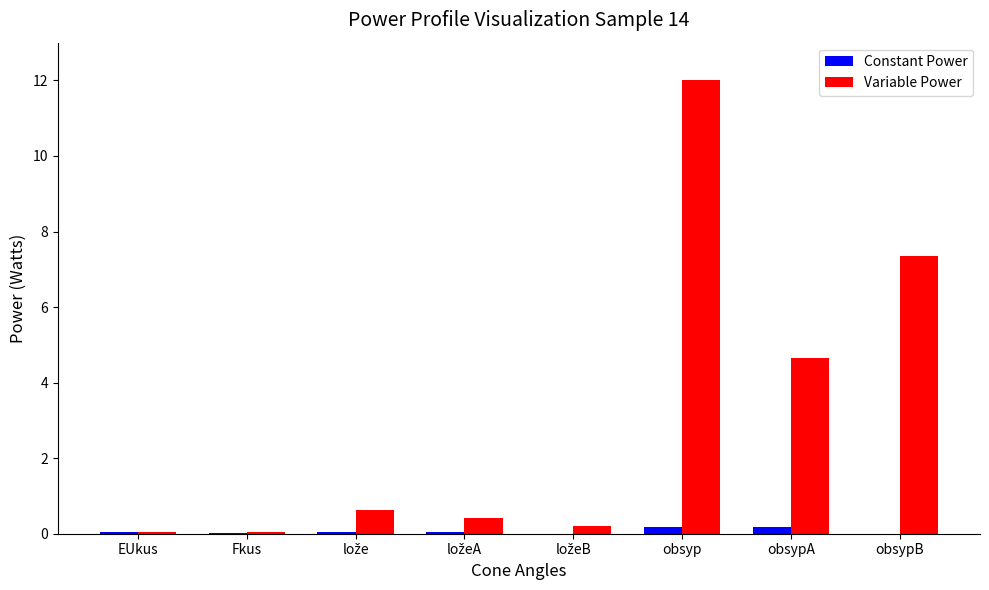

At which category is the sum across all series the highest?

obsyp